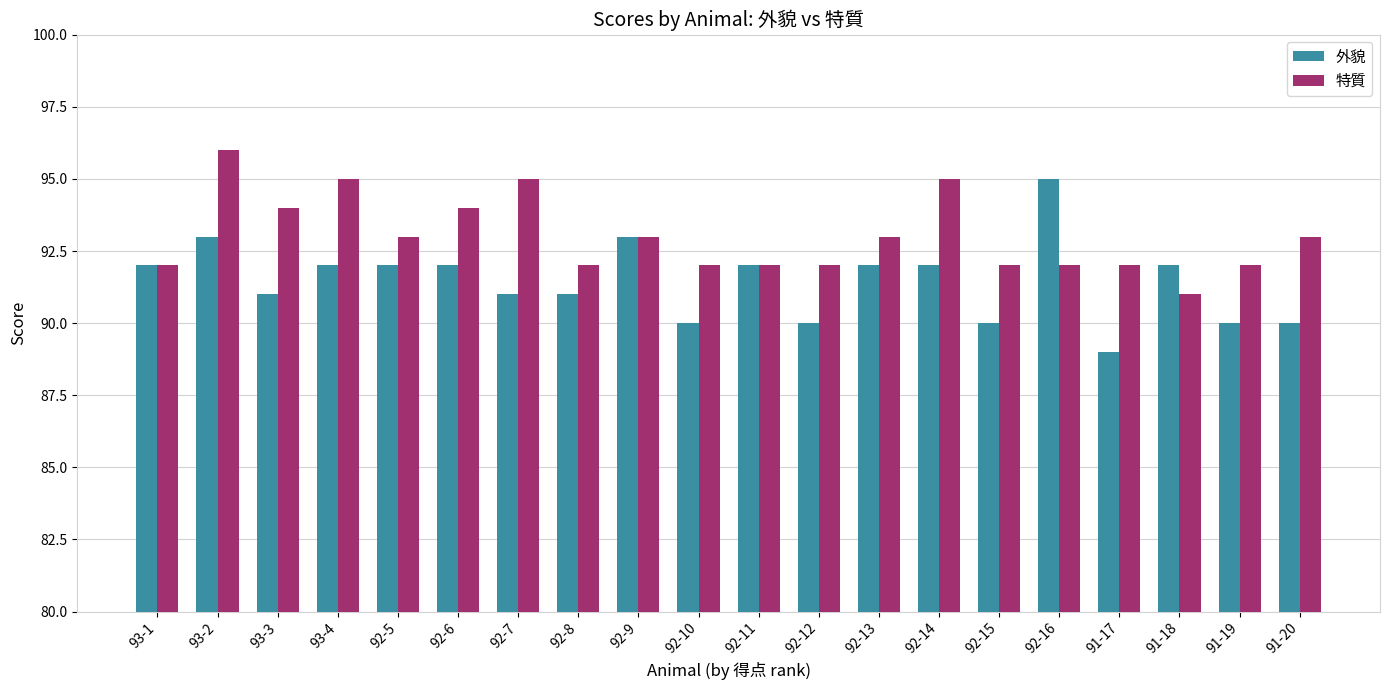

Is it true that 外貌 equals 22 at 92-16?

False